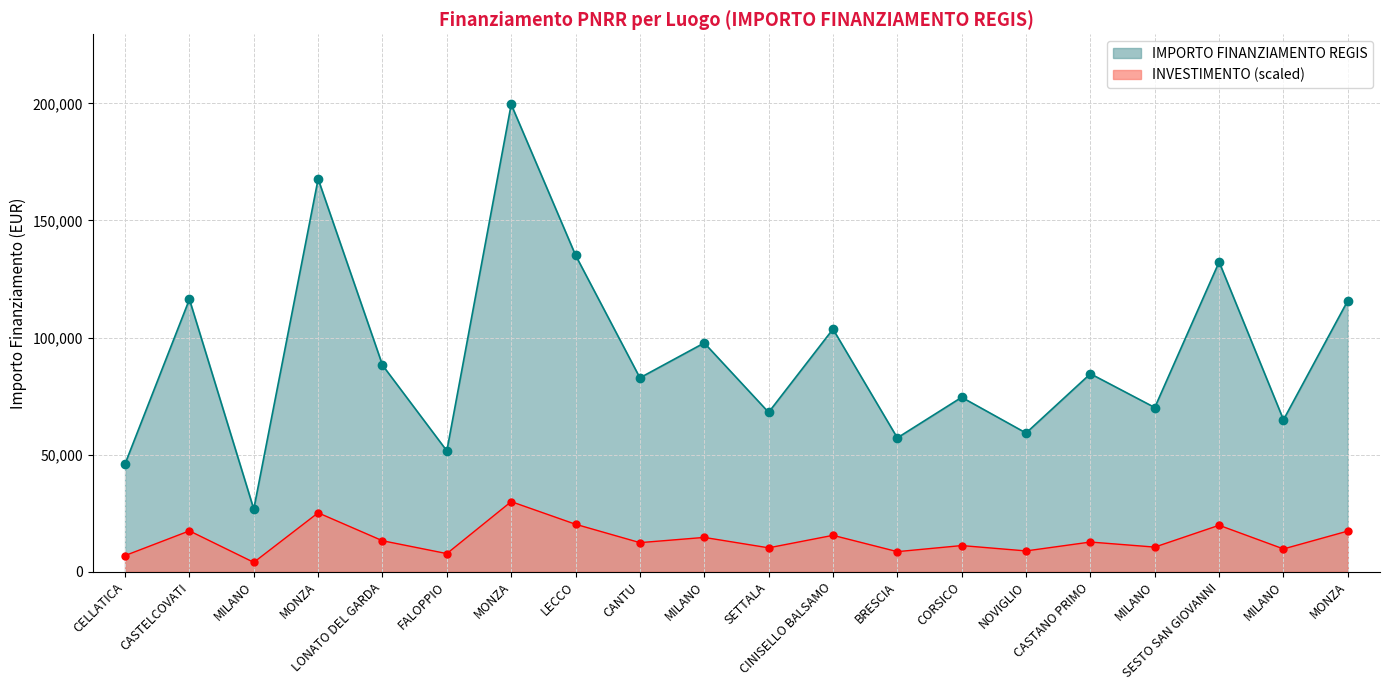

At which label does the data first exceed 84538?

CASTELCOVATI